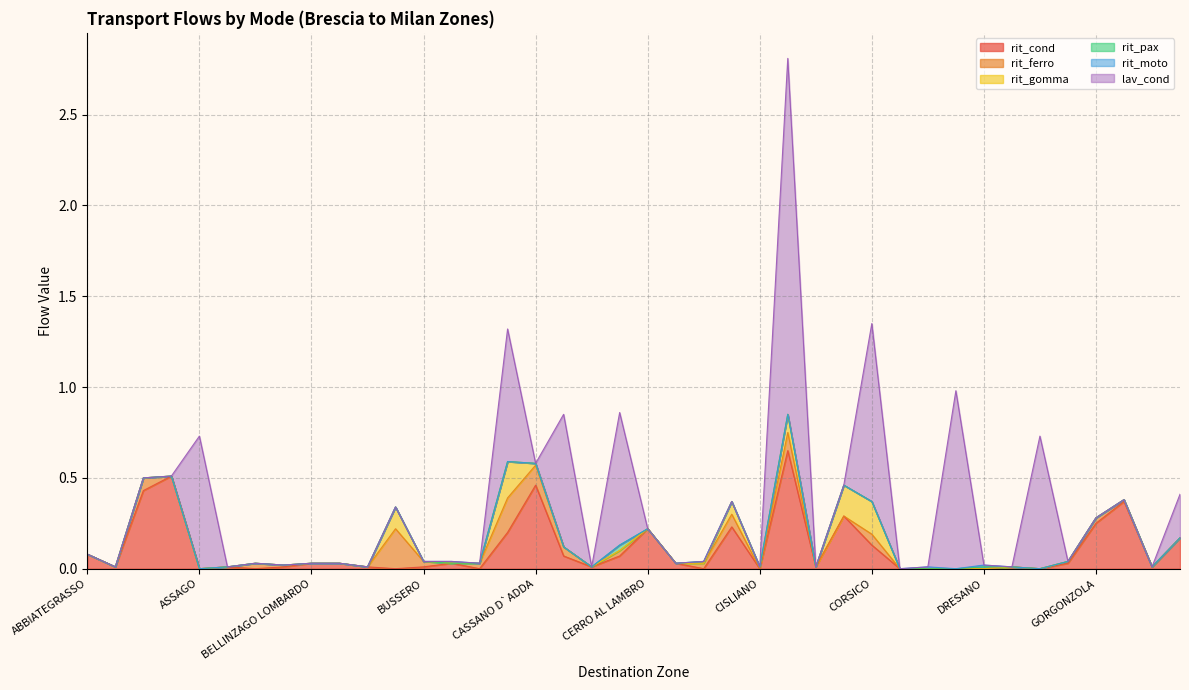

True or false: rit_gomma and rit_moto intersect in this chart.

False